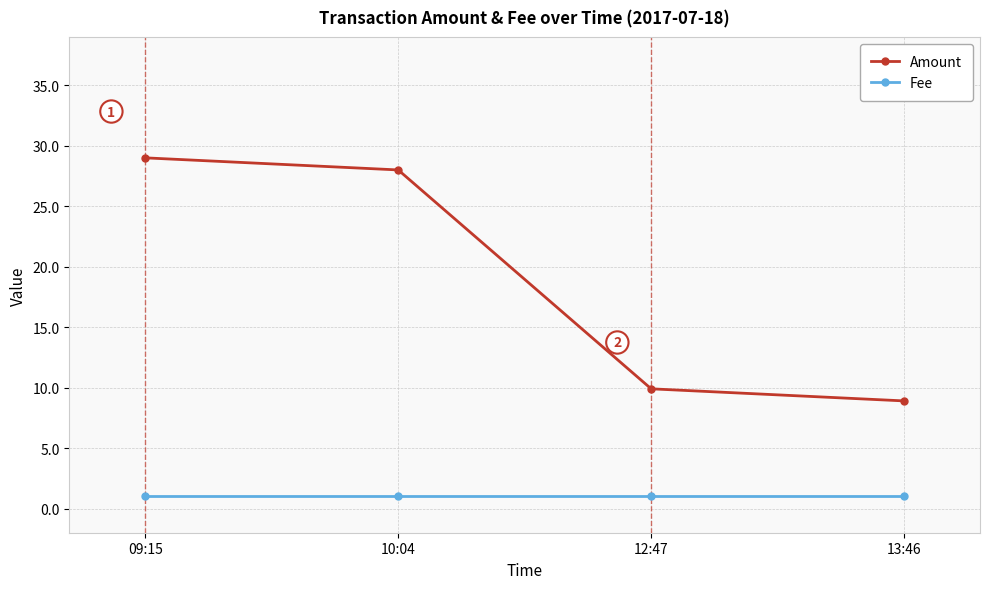

What is the maximum value for Amount?

29.0